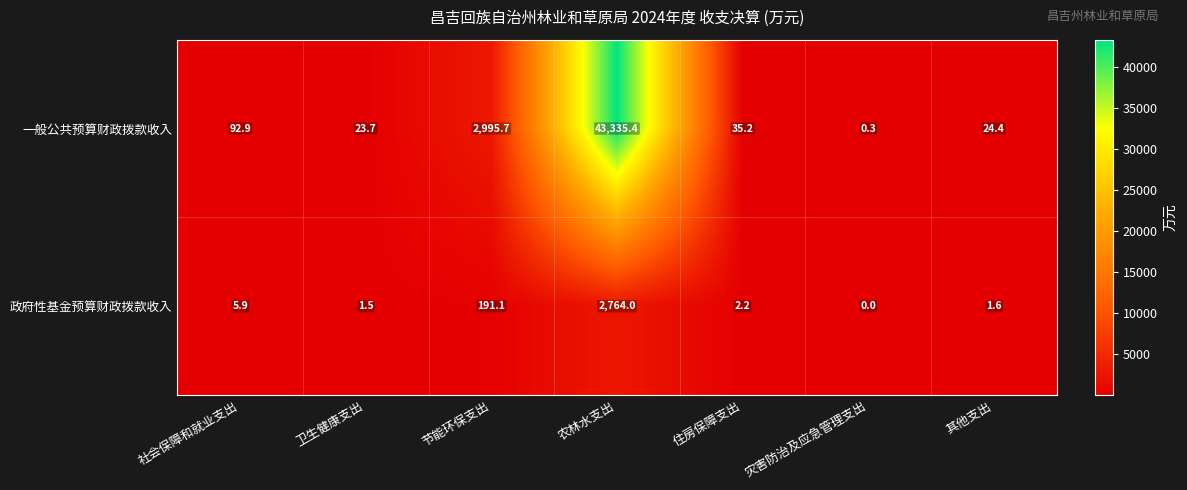

At how many categories does at least one series exceed 25790?

1